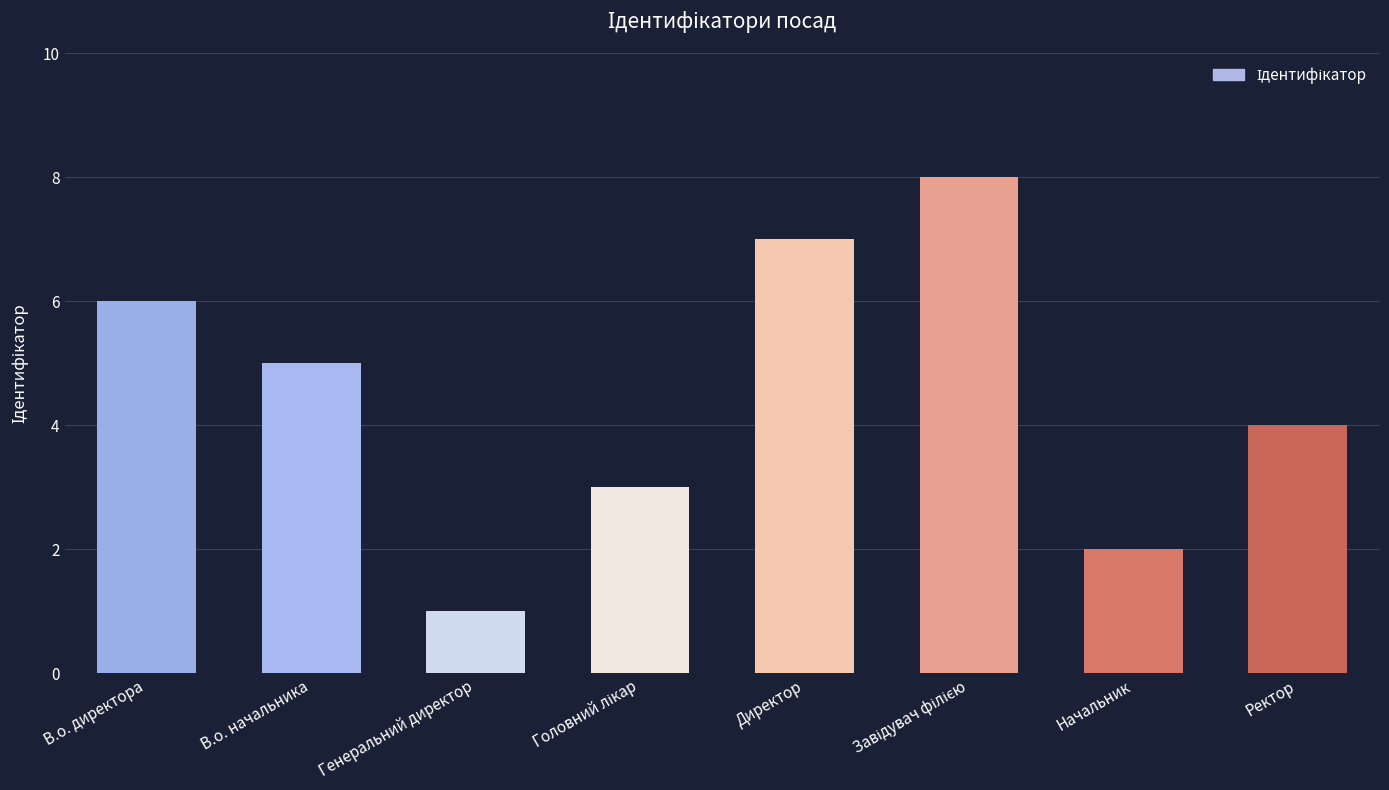

What is the sum of all values?

36